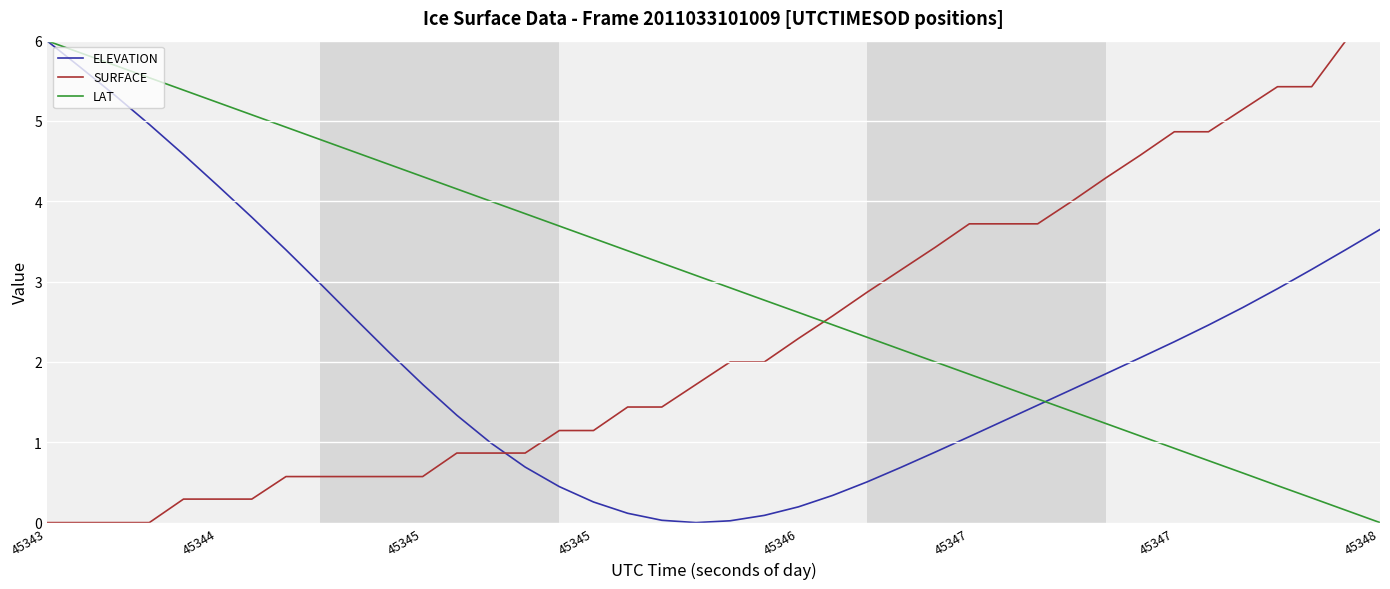

Which series has the largest total across all categories?

LAT